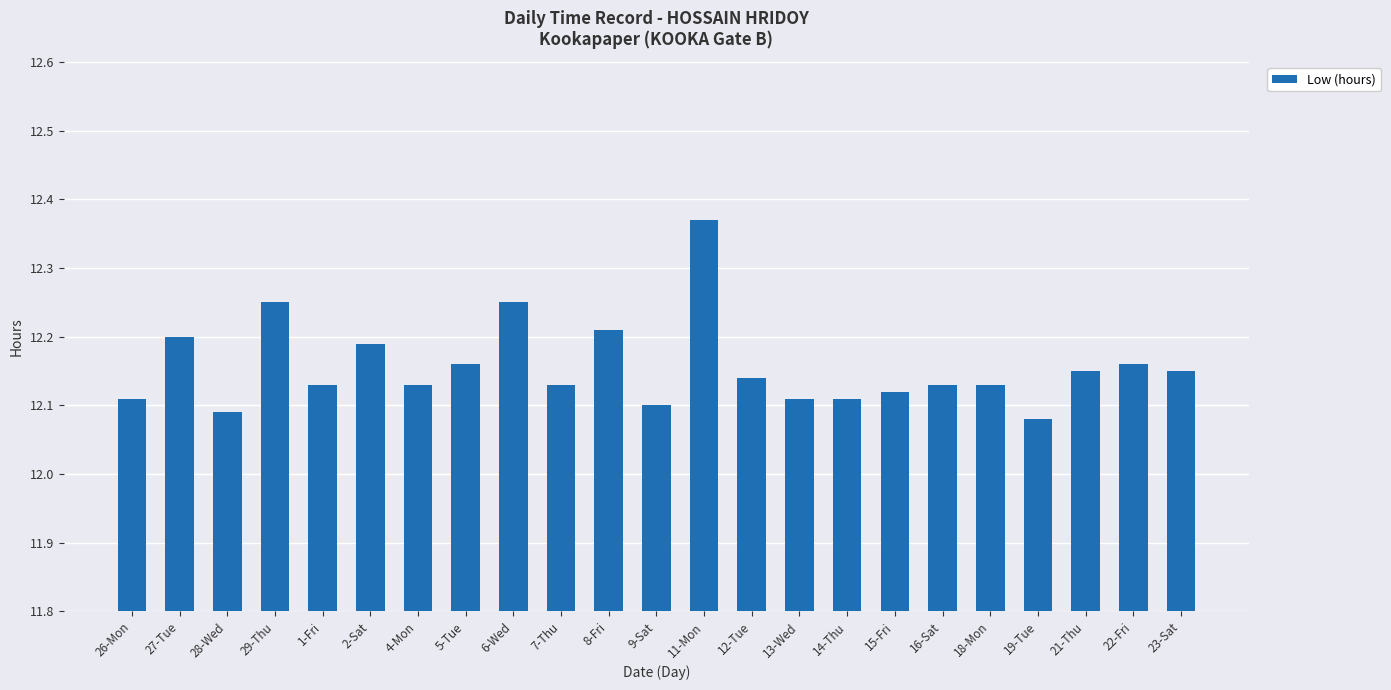

Which label corresponds to the largest value in the chart?

11-Mon